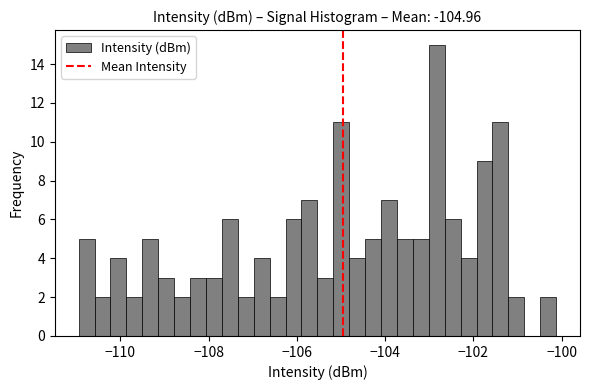

Around what value on the x-axis is the tallest bar? Give the approximate position of its centre, as read against the axis.

-102.8